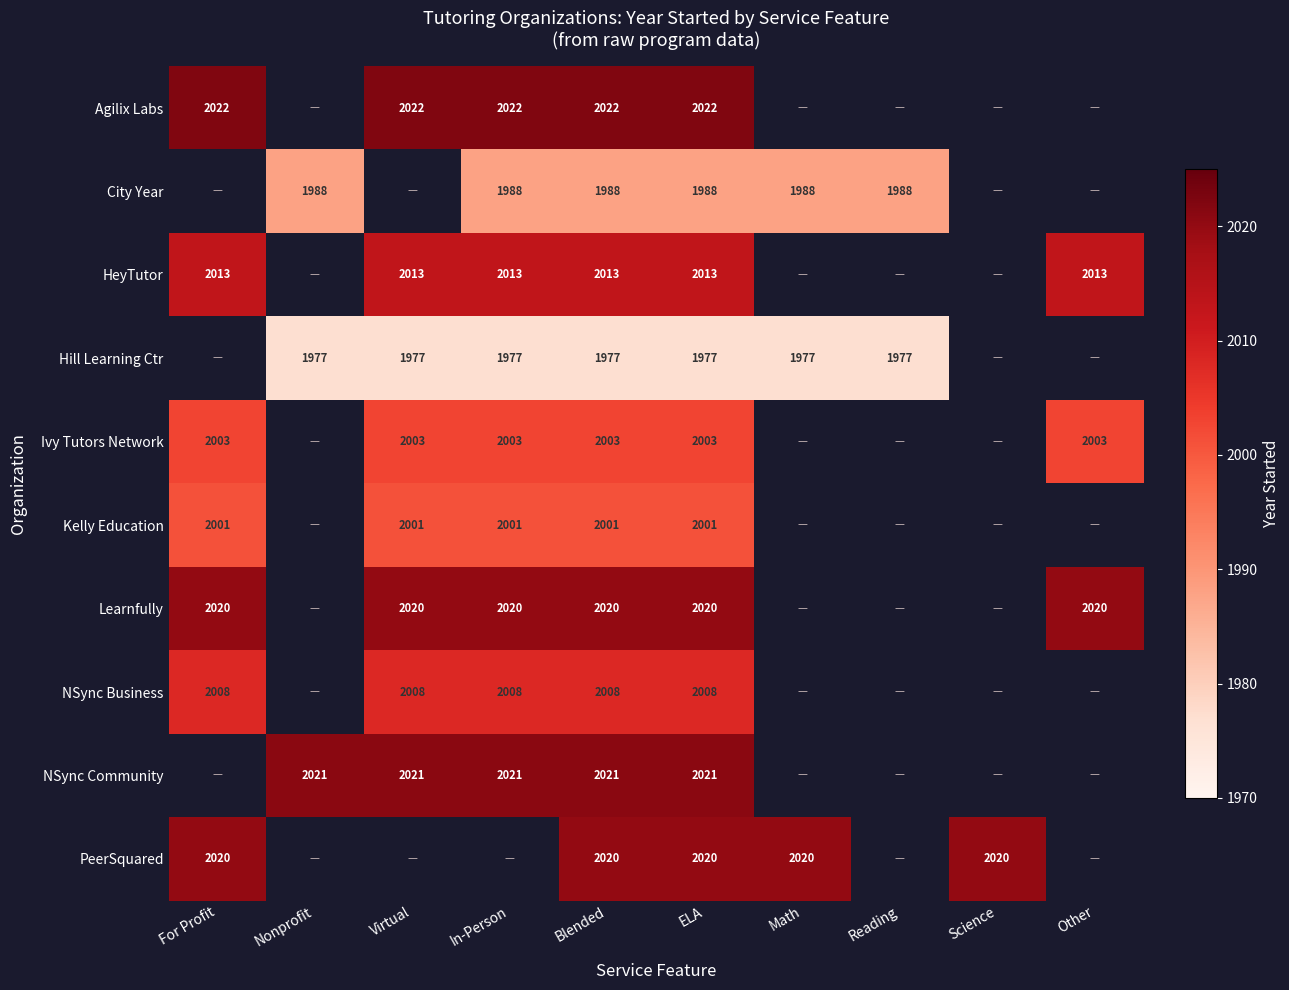

The NSync Community series shows 2021 at ELA. True or false?

True